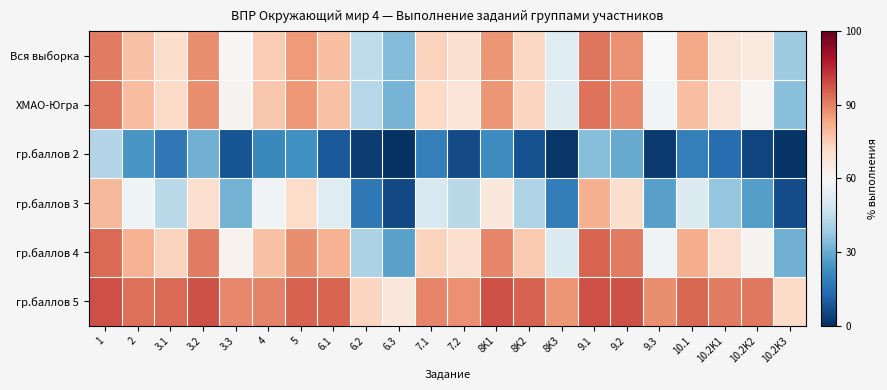

What is the greatest value displayed?

38.9